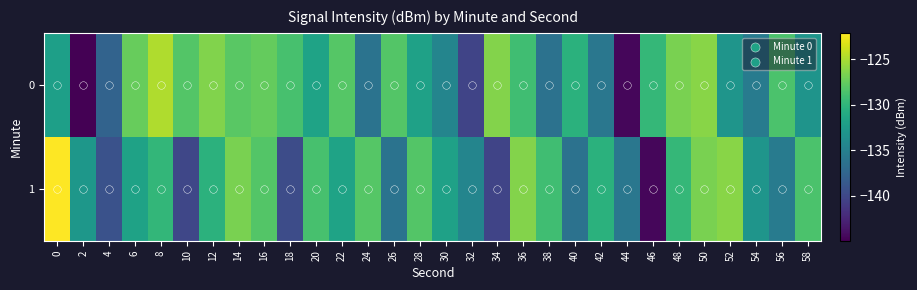

Reading right to left, extract all data points from this chart.

0: 58=-133.1	56=-128.6	54=-135.5	52=-133.1	50=-126.1	48=-126.7	46=-129.7	44=-144.5	42=-135.9	40=-130.3	38=-136.3	36=-129.1	34=-126.4	32=-140.3	30=-134.5	28=-131.8	26=-128.3	24=-136.2	22=-128.1	20=-131.7	18=-128.8	16=-127.6	14=-128.0	12=-126.5	10=-128.2	8=-124.9	6=-127.4	4=-137.6	2=-144.9	0=-132.1
1: 58=-128.6	56=-135.5	54=-133.1	52=-126.1	50=-126.7	48=-129.7	46=-144.5	44=-135.9	42=-130.3	40=-136.3	38=-129.1	36=-126.4	34=-140.3	32=-134.5	30=-131.8	28=-128.3	26=-136.2	24=-128.1	22=-131.7	20=-128.8	18=-139.6	16=-128.3	14=-126.8	12=-130.2	10=-140.1	8=-129.8	6=-131.8	4=-139.2	2=-132.8	0=-122.1